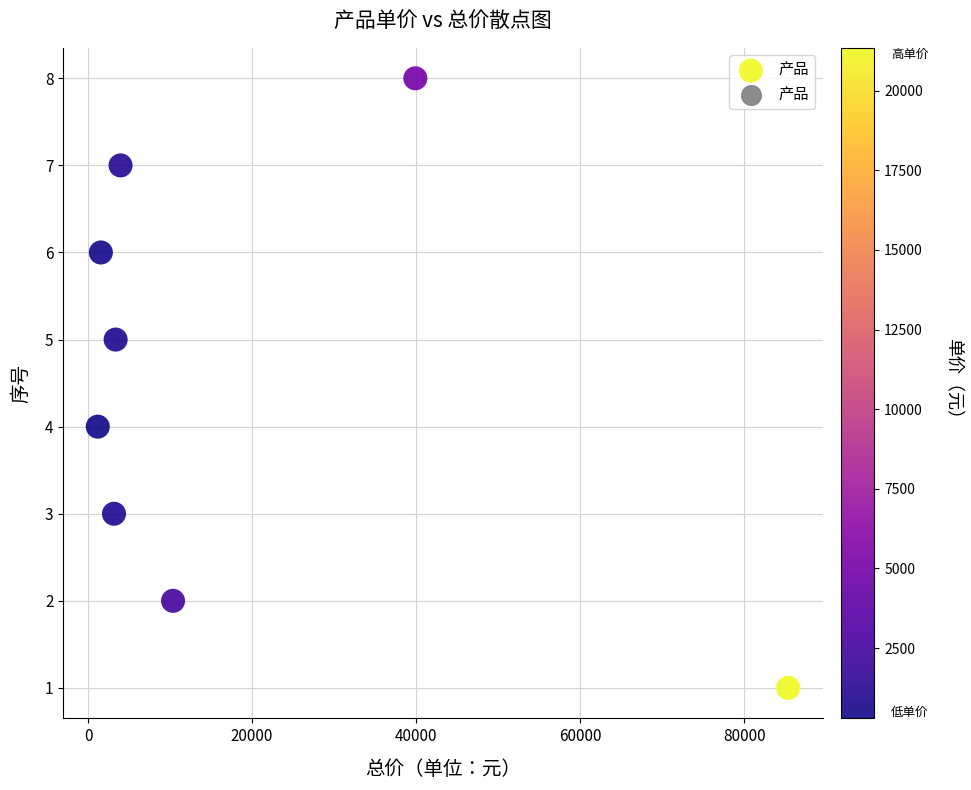

What is the average X value?

18606